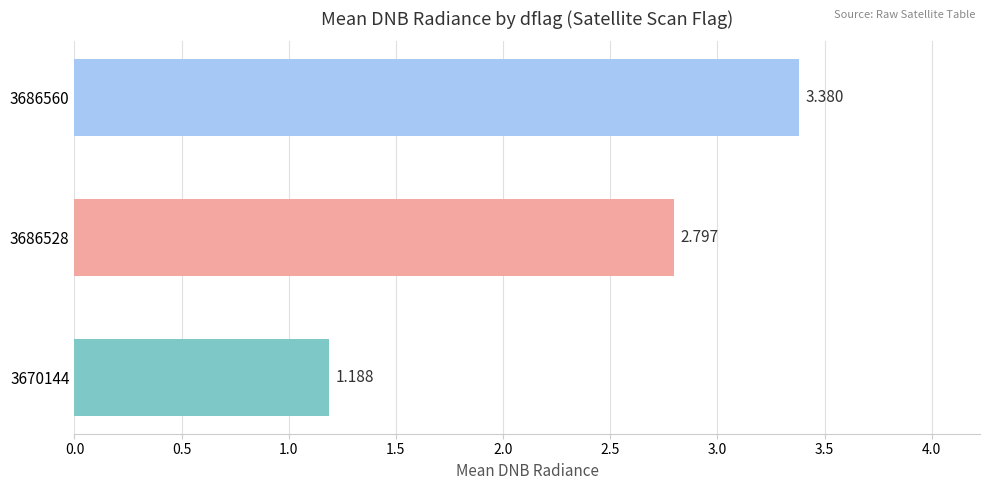

Count the number of data series in this chart.

1